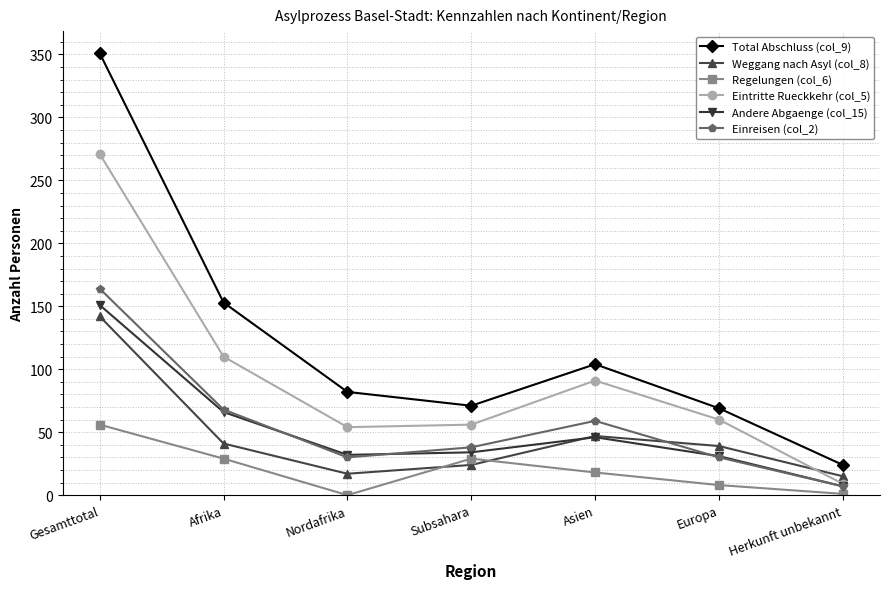

What are all the series names shown in the legend?

Total Abschluss (col_9), Weggang nach Asyl (col_8), Regelungen (col_6), Eintritte Rueckkehr (col_5), Andere Abgaenge (col_15), Einreisen (col_2)